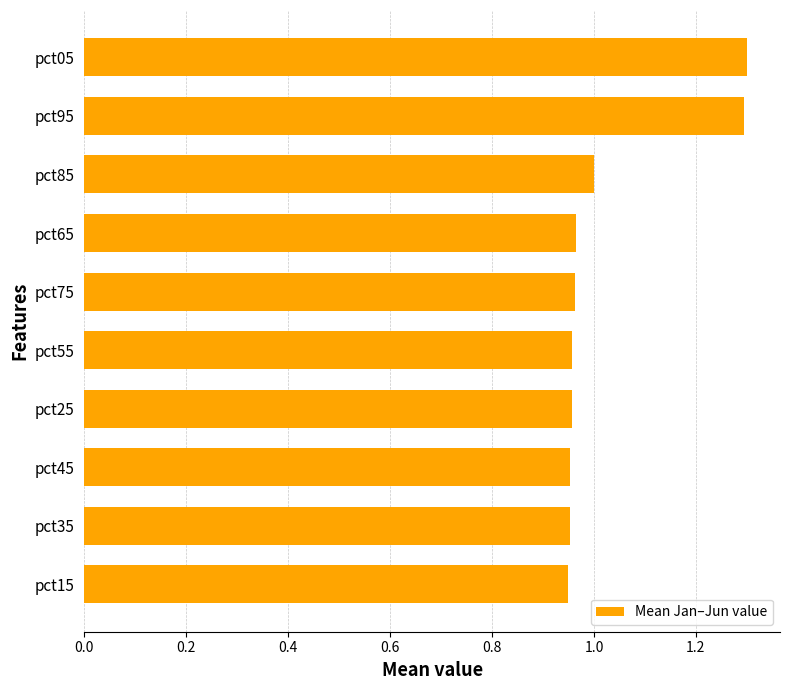

What is the difference between the maximum and minimum values?

0.4